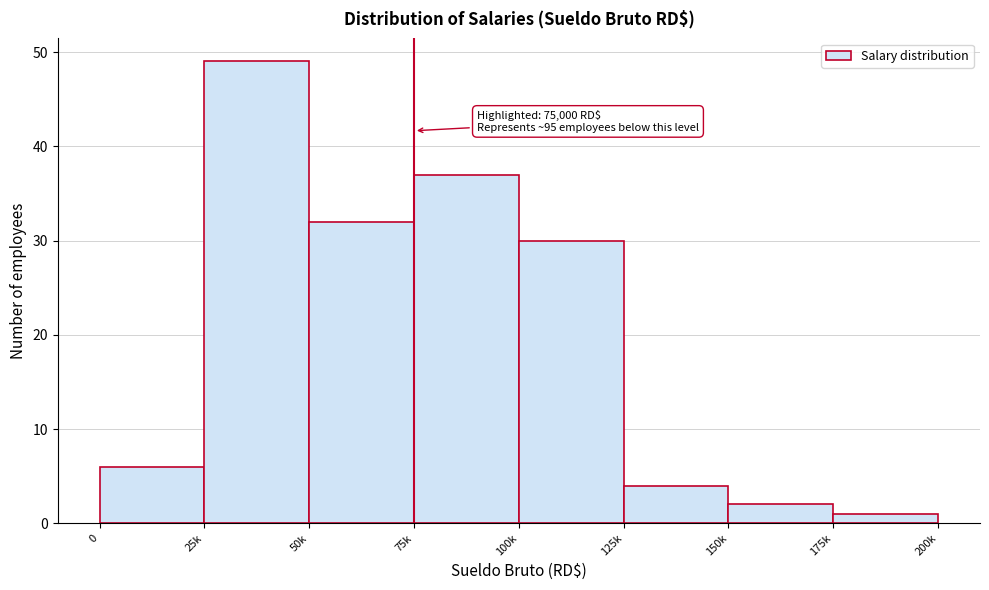

Reading left to right, transcribe all the data shown in this chart.

6	49	32	37	30	4	2	1